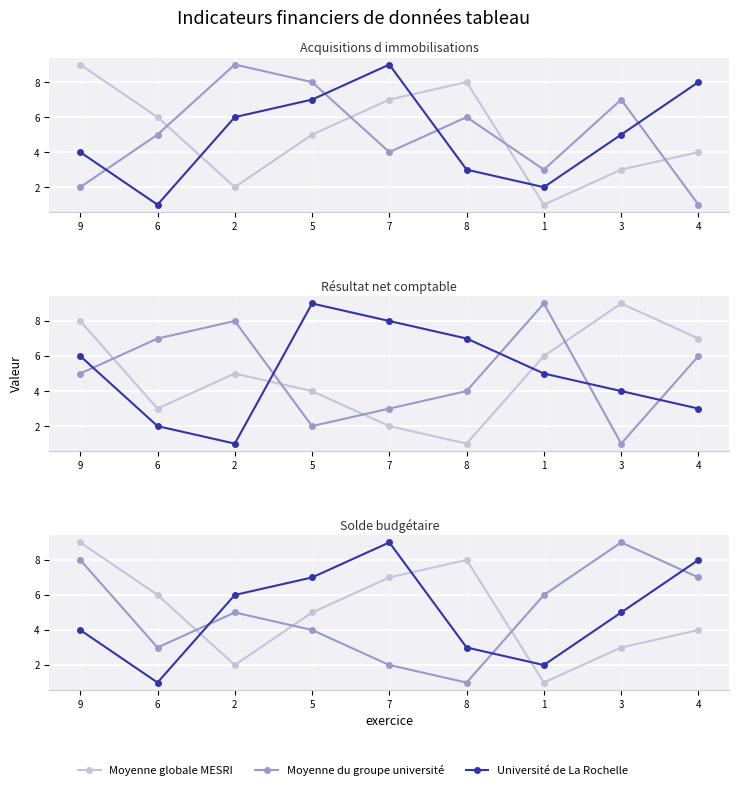

What position from the right is 7?

5